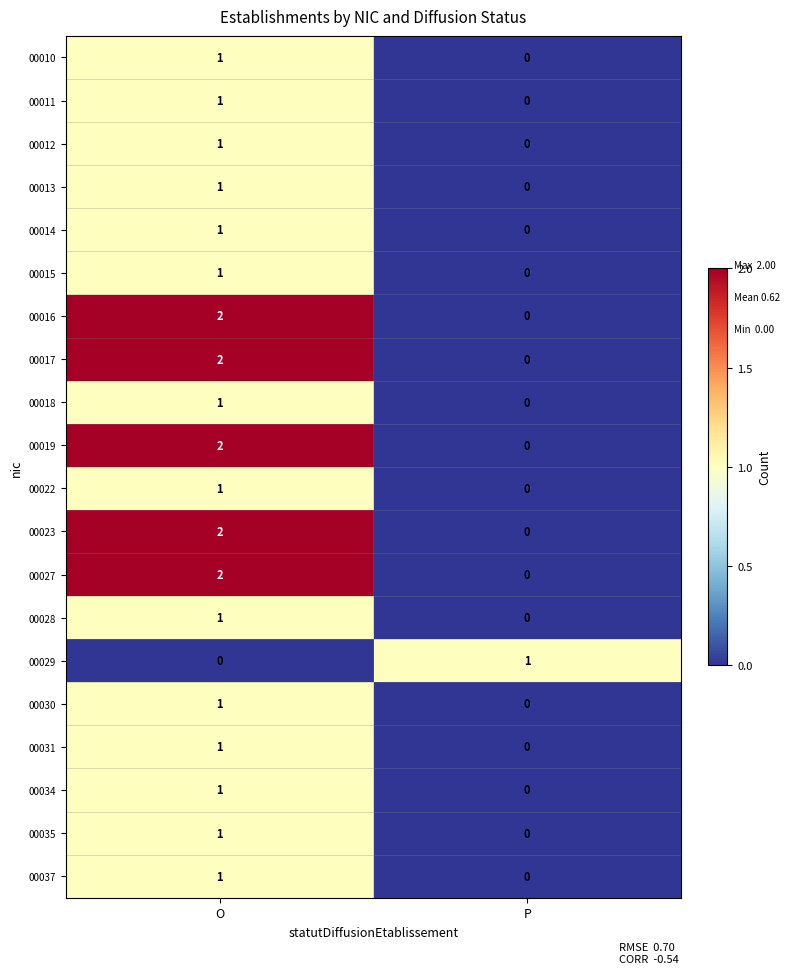

What is the total value across all series at P?

1